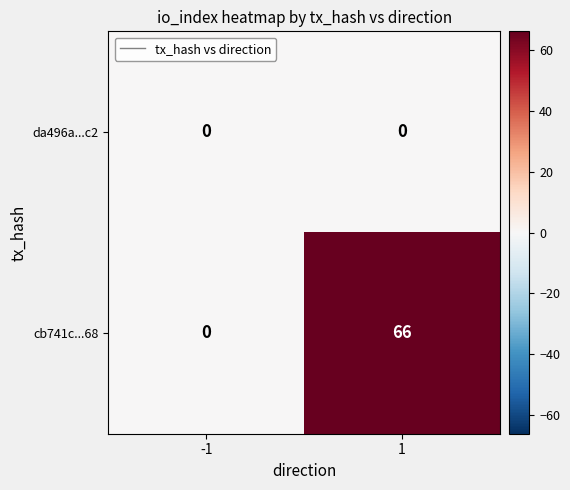

Reading right to left, transcribe all the data shown in this chart.

da496a...c2: 0	0
cb741c...68: 66	0